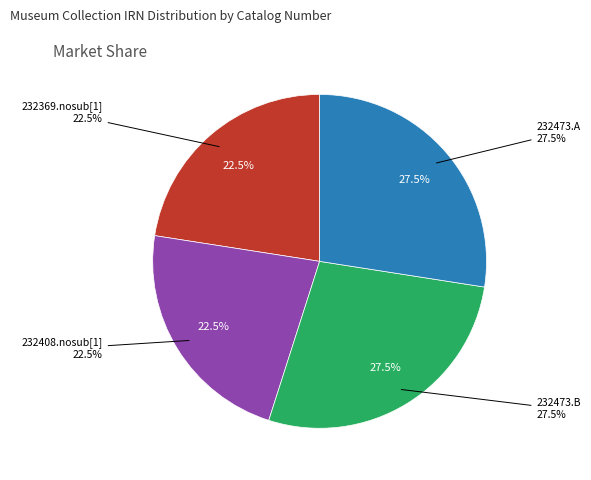

Does 232473.B represent more than half of the total?

No